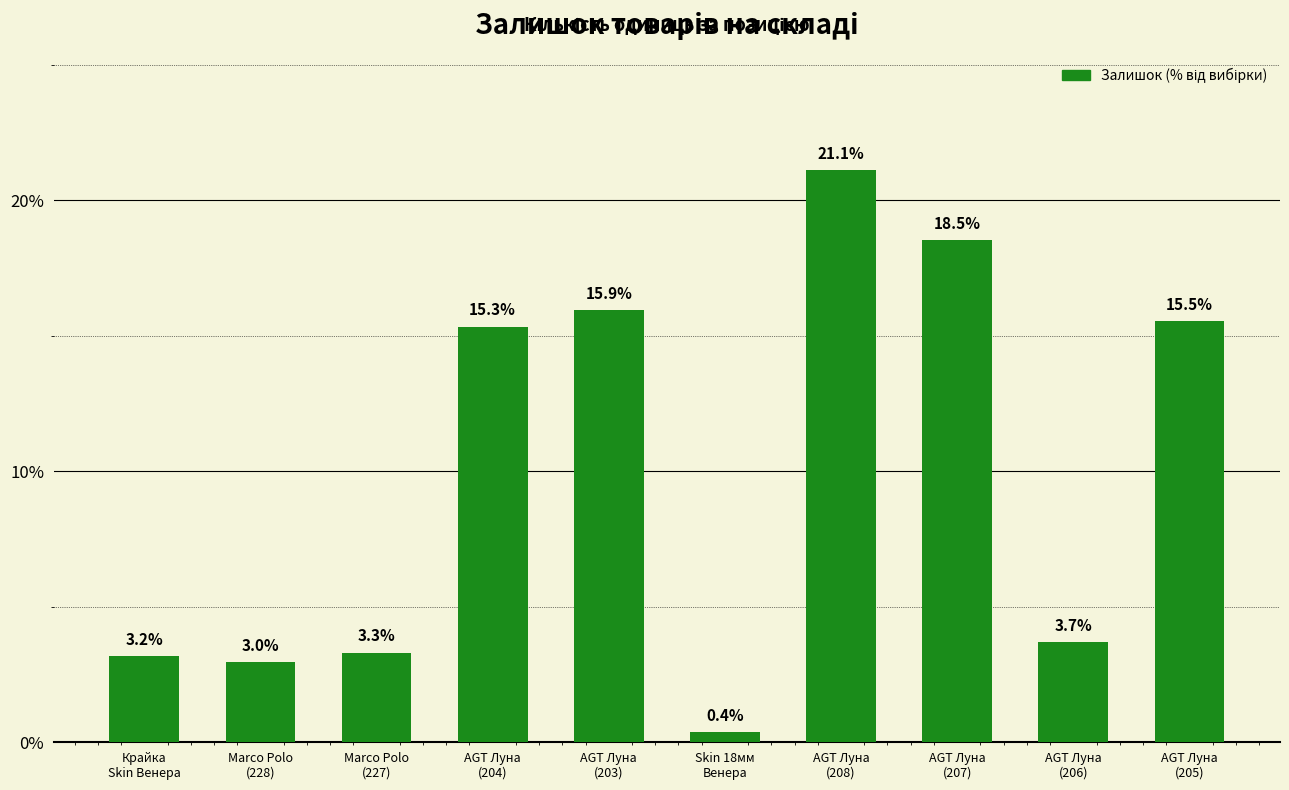

Reading right to left, transcribe all the data shown in this chart.

15.5	3.7	18.5	21.1	0.4	15.9	15.3	3.3	3.0	3.2